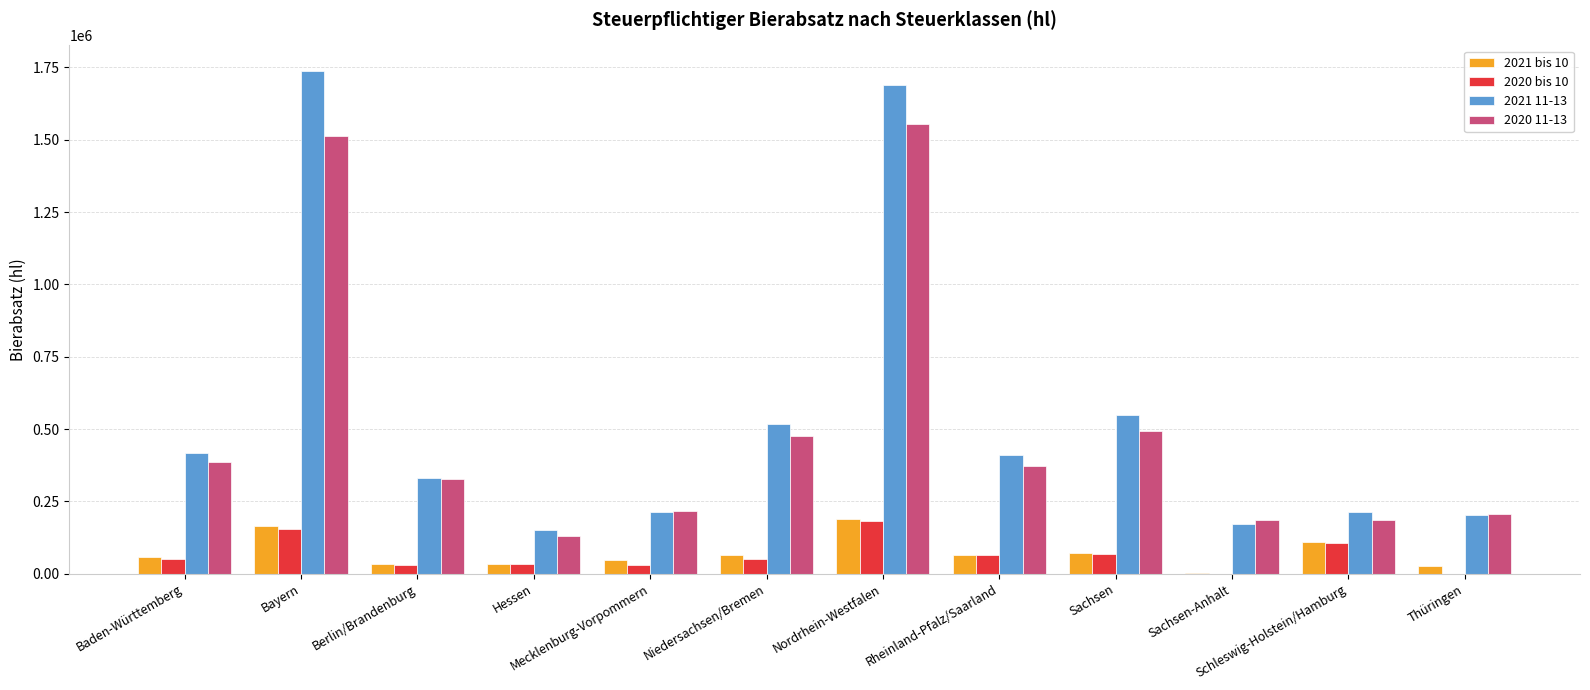

The value of 2020 bis 10 at Sachsen-Anhalt is 0.0. True or false?

True